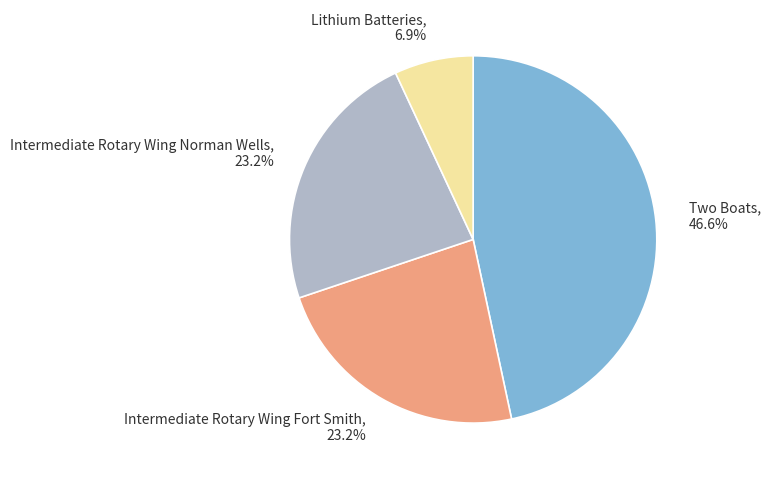

Does Intermediate Rotary Wing Fort Smith represent more than half of the total?

No